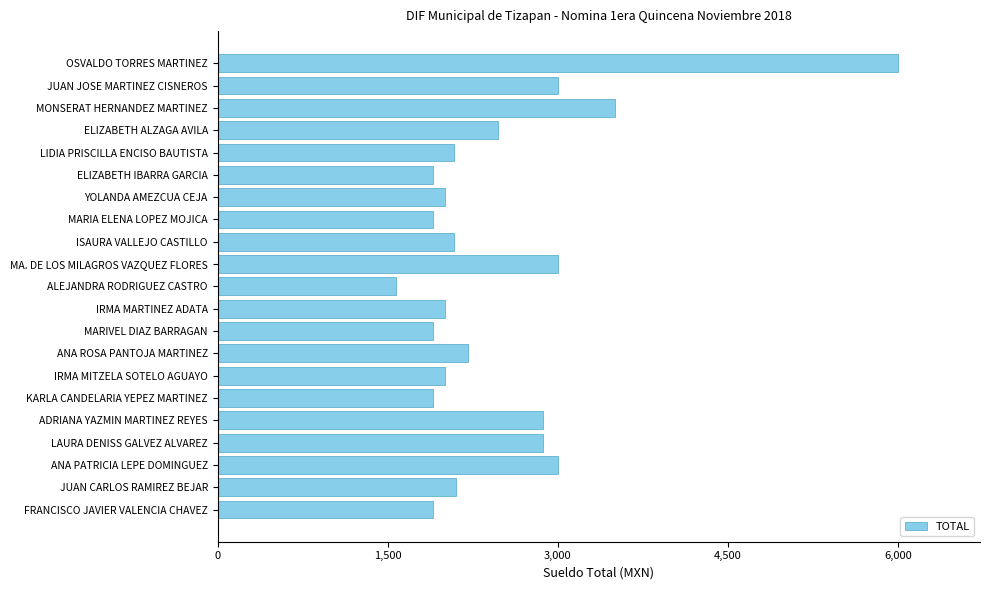

Count the number of categories in the chart.

21